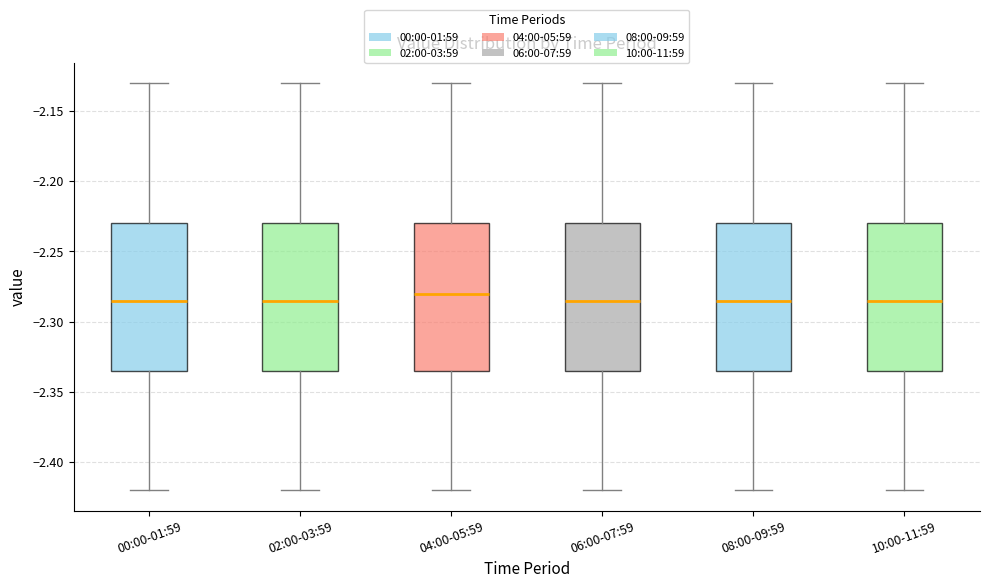

Reading left to right, read every box against the y-axis: the position of its median line, the range the box covers, and the ends of its whiskers. The values are not printed on the chart, so give them approximately, as read against the axis.

00:00-01:59: median -2.285, box -2.335 to -2.230, whiskers -2.420 to -2.130
02:00-03:59: median -2.285, box -2.335 to -2.230, whiskers -2.420 to -2.130
04:00-05:59: median -2.280, box -2.335 to -2.230, whiskers -2.420 to -2.130
06:00-07:59: median -2.285, box -2.335 to -2.230, whiskers -2.420 to -2.130
08:00-09:59: median -2.285, box -2.335 to -2.230, whiskers -2.420 to -2.130
10:00-11:59: median -2.285, box -2.335 to -2.230, whiskers -2.420 to -2.130